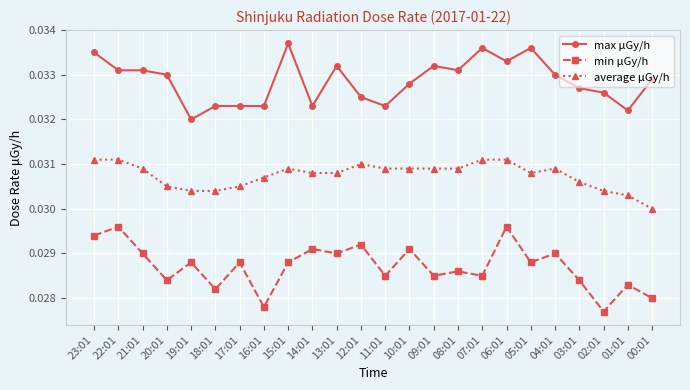

True or false: min μGy/h and max μGy/h cross at least once.

False